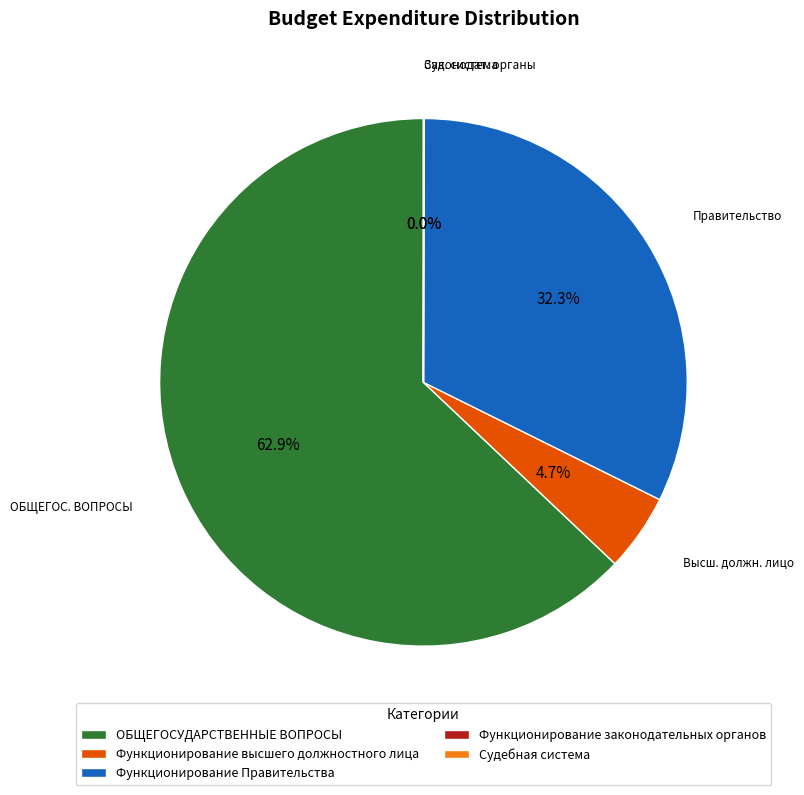

Which slice is the largest?

ОБЩЕГОСУДАРСТВЕННЫЕ ВОПРОСЫ